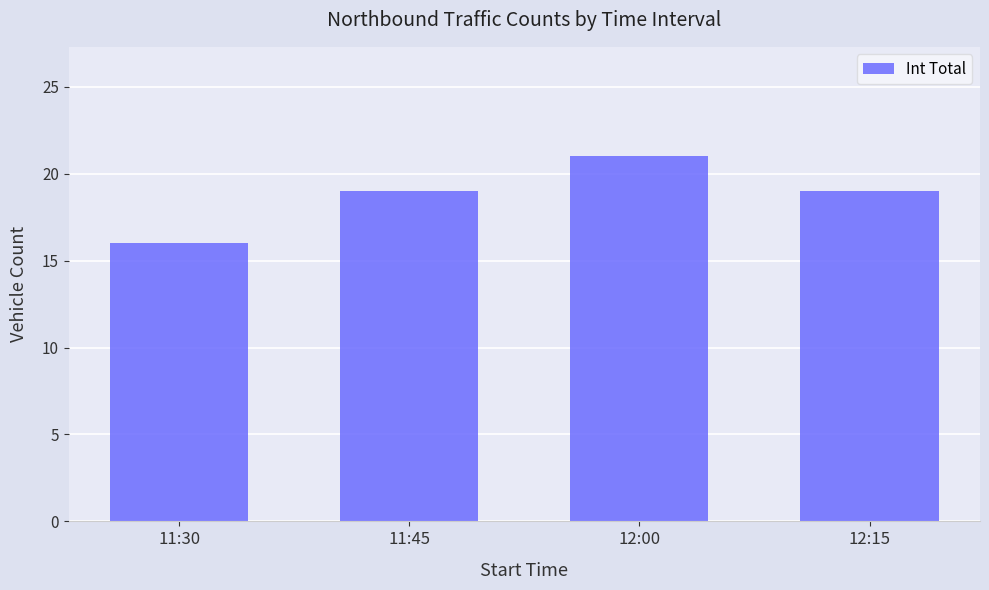

What is the difference between the maximum and minimum values?

5